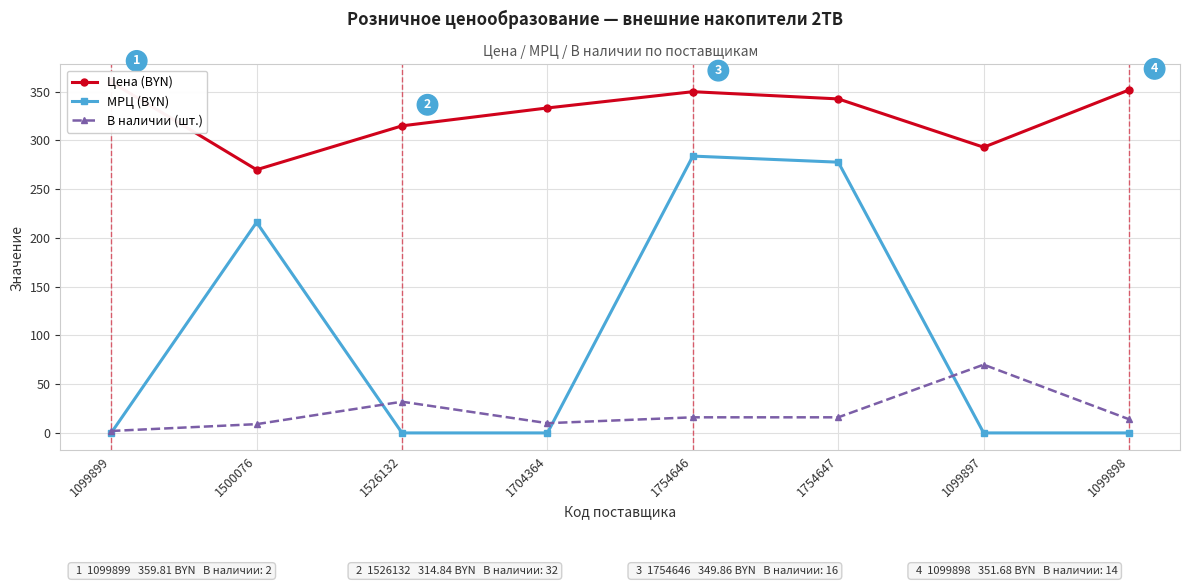

How many lines are shown in the chart?

3